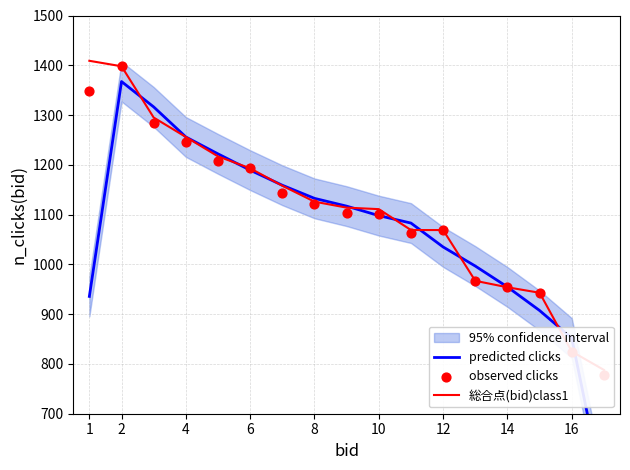

At how many categories does at least one series exceed 980?

13